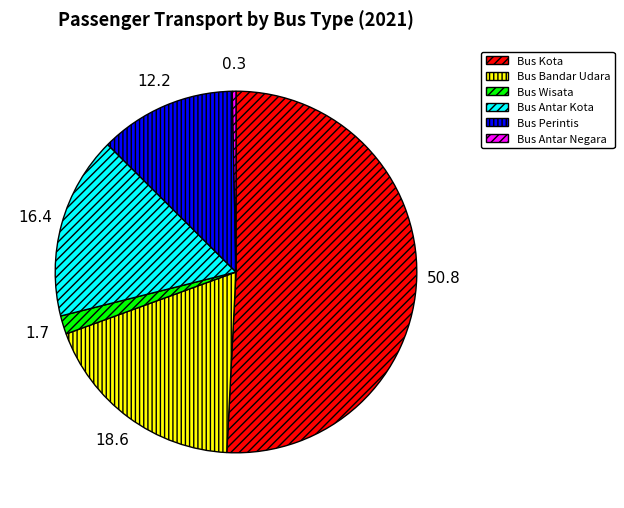

Is the sum of Bus Wisata and Bus Bandar Udara greater than half?

No